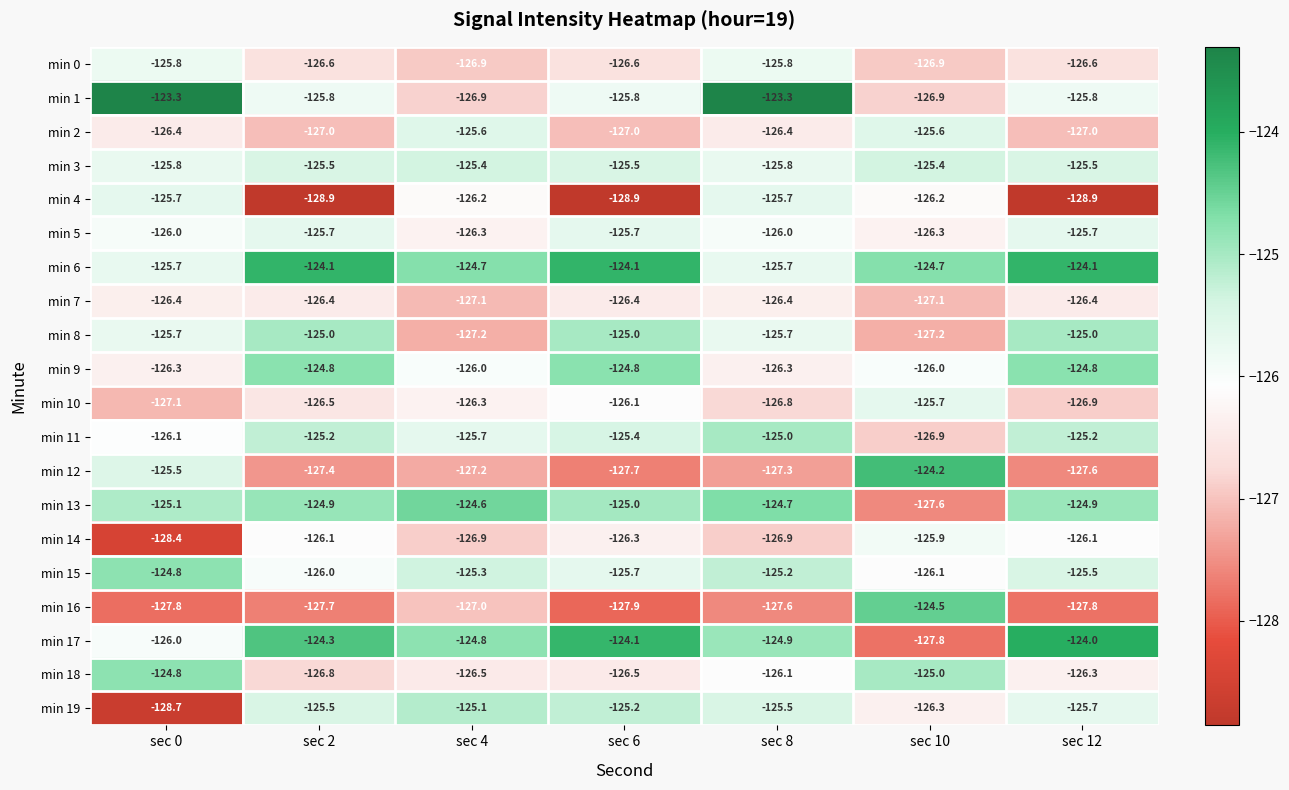

What is the spread (max minus min) of values at sec 6?

4.8